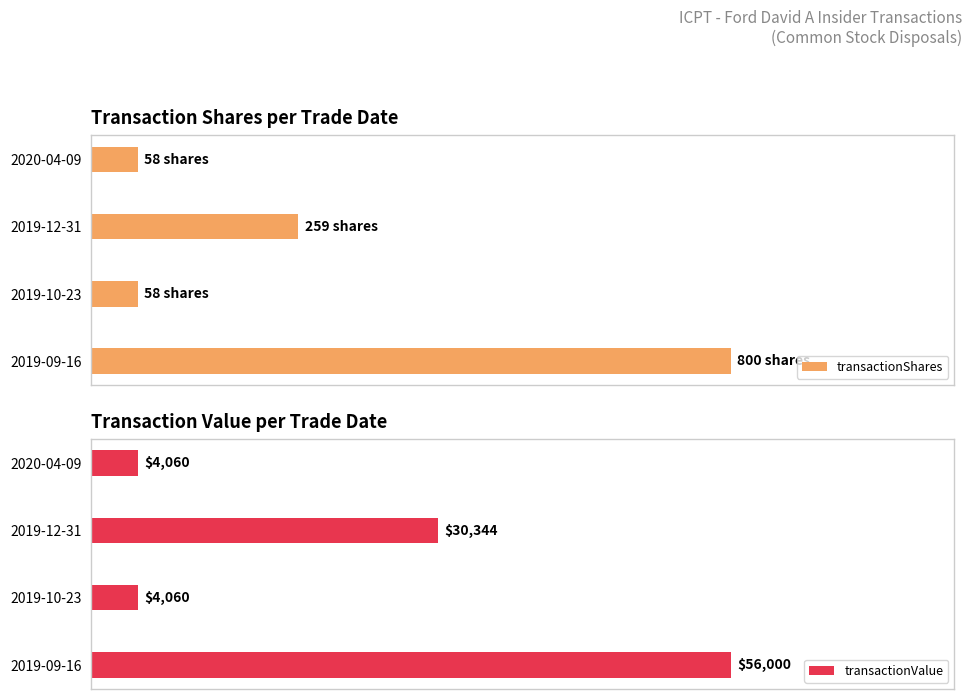

Which series changed the most between 0 and 1?

transactionValue